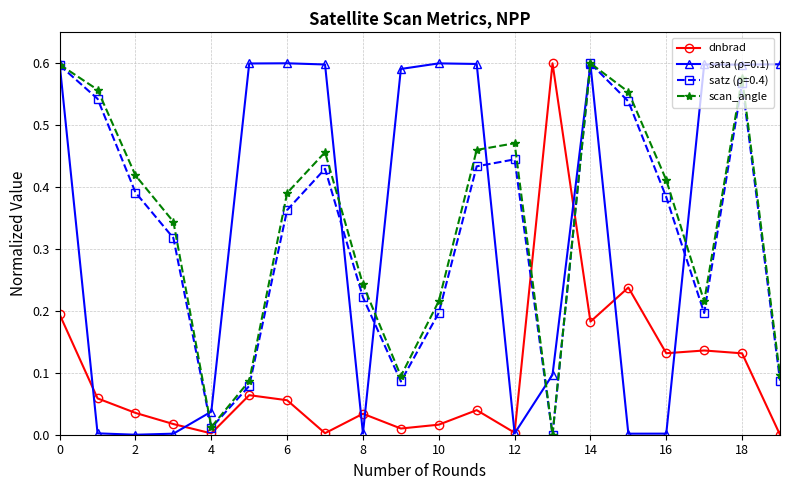

Which series ends up on top after the final intersection of dnbrad and scan_angle?

scan_angle